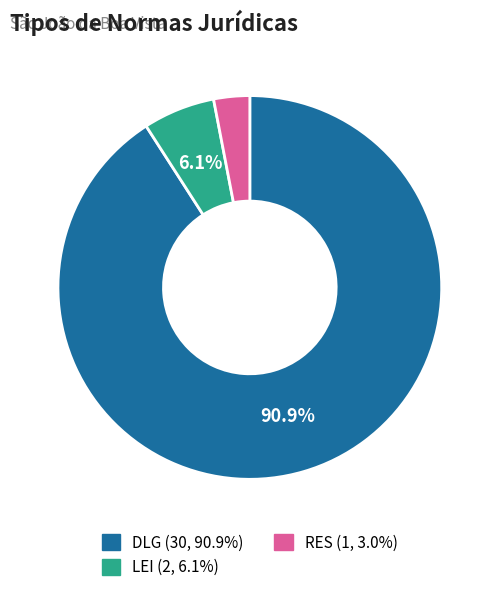

True or false: RES accounts for 3% of the total.

True